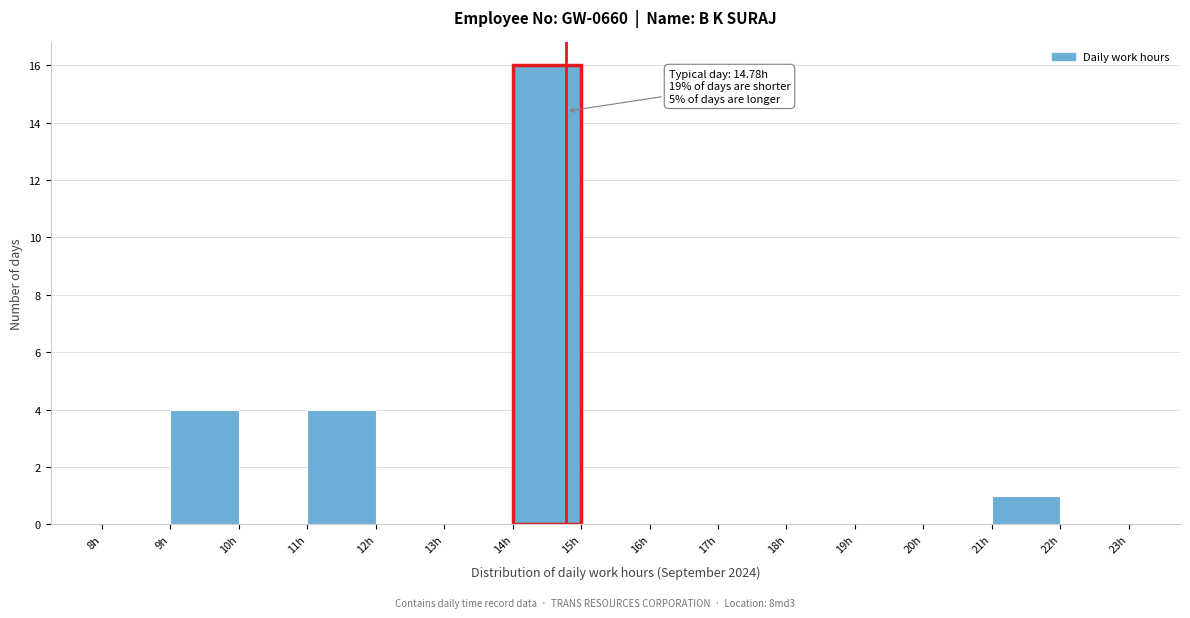

Over which range of the x-axis is the bar tallest?

14 to 15